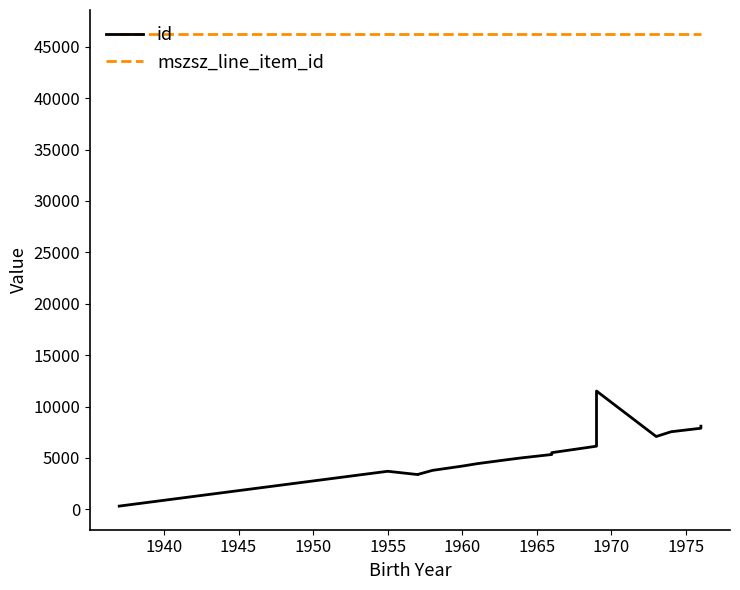

True or false: mszsz_line_item_id and id intersect in this chart.

False